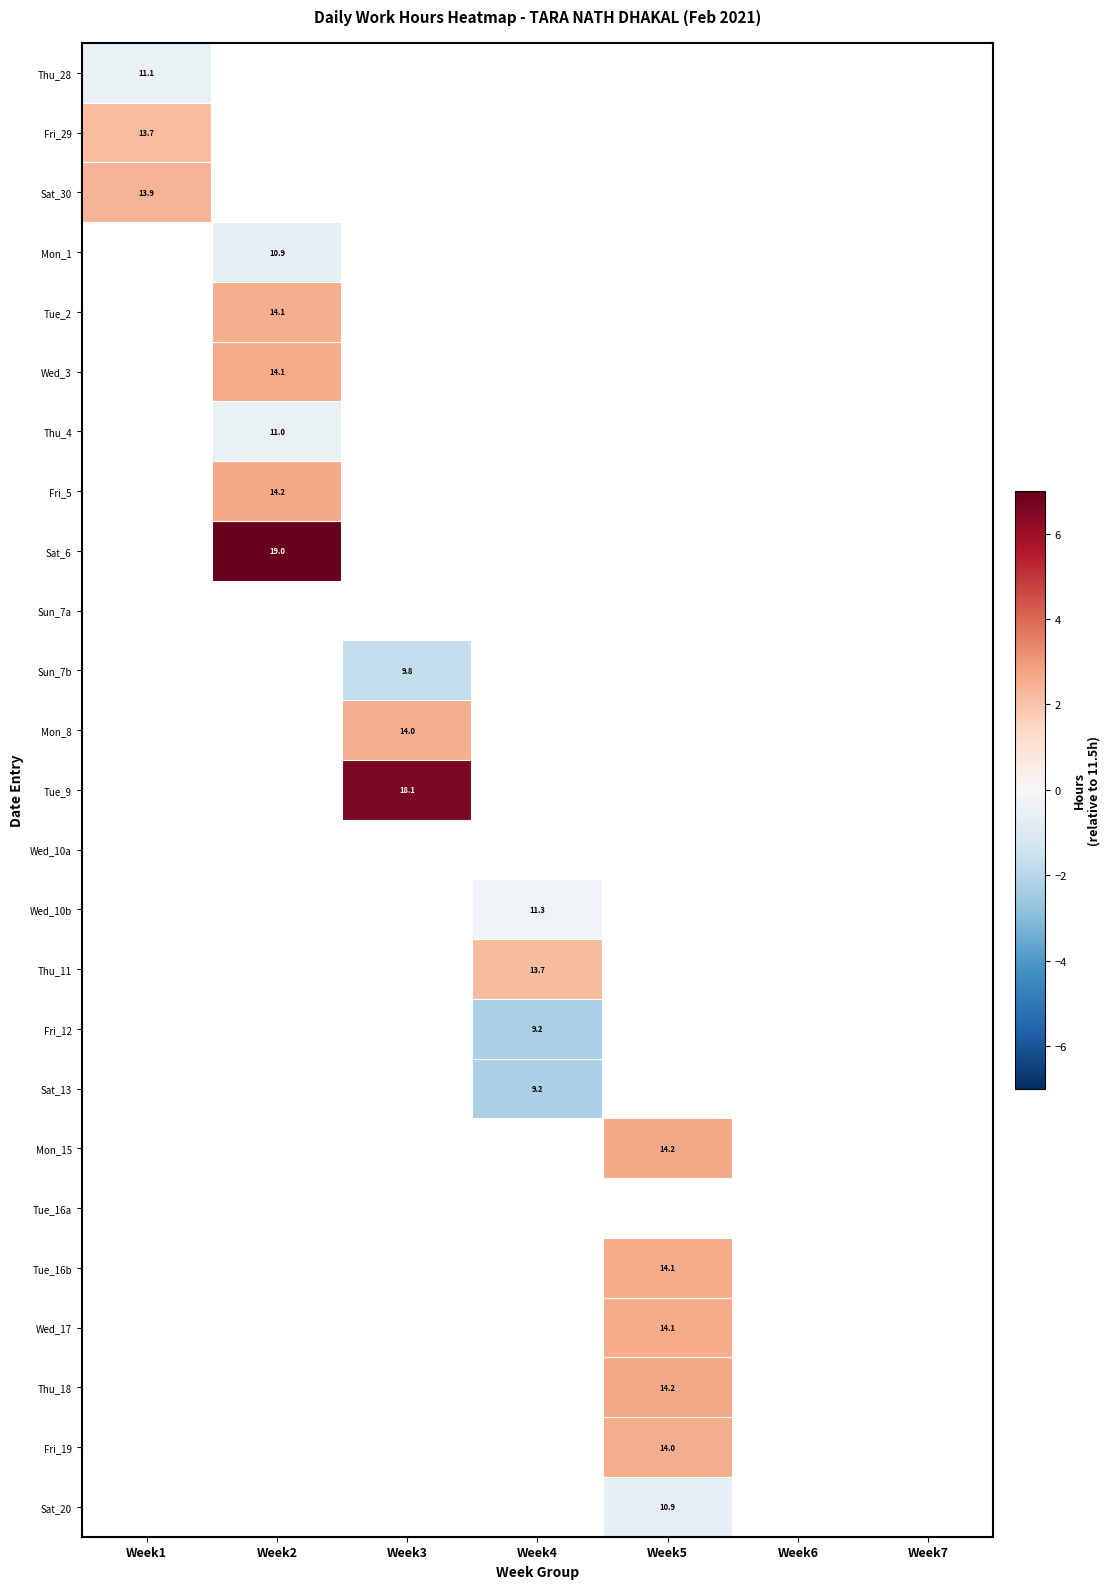

Is the value of Mon_15 at Week1 greater than the value of Mon_1 at Week7?

No